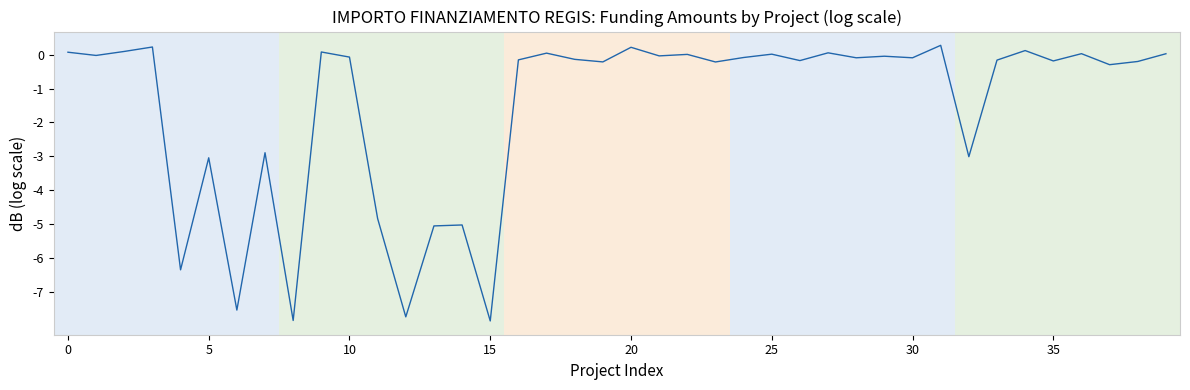

What is the difference between the maximum and minimum values?

8.1